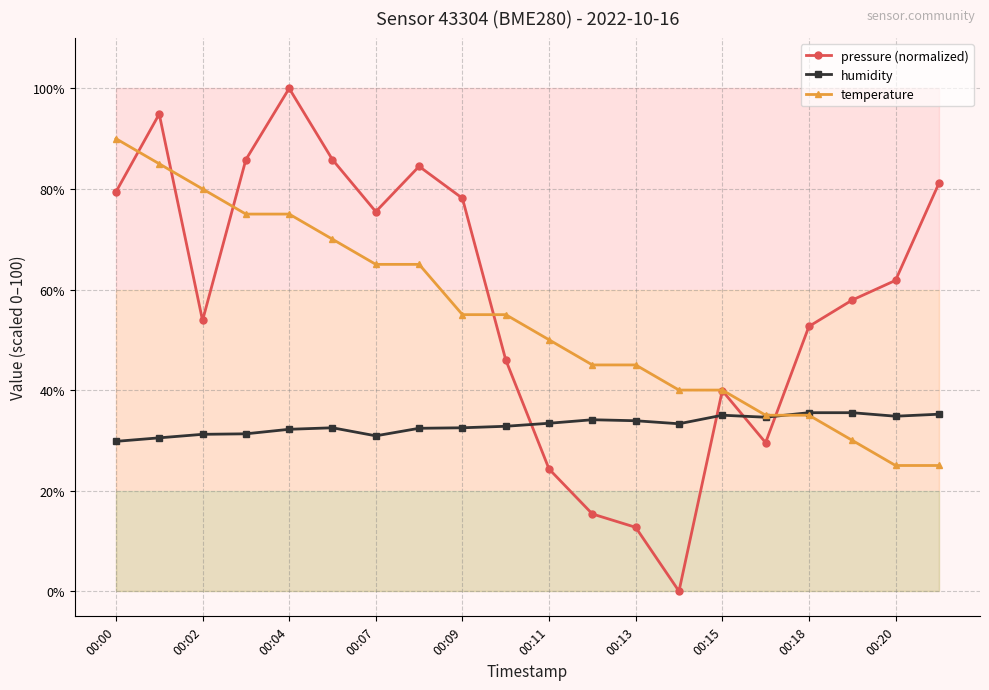

True or false: pressure (normalized) has a value of 41.3 at 00:11.

False